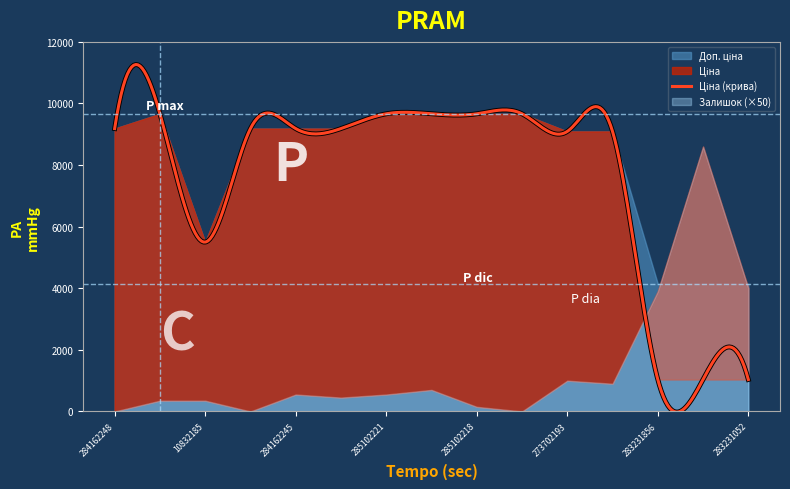

At which category does Доп. ціна reach its first local valley?

10832185